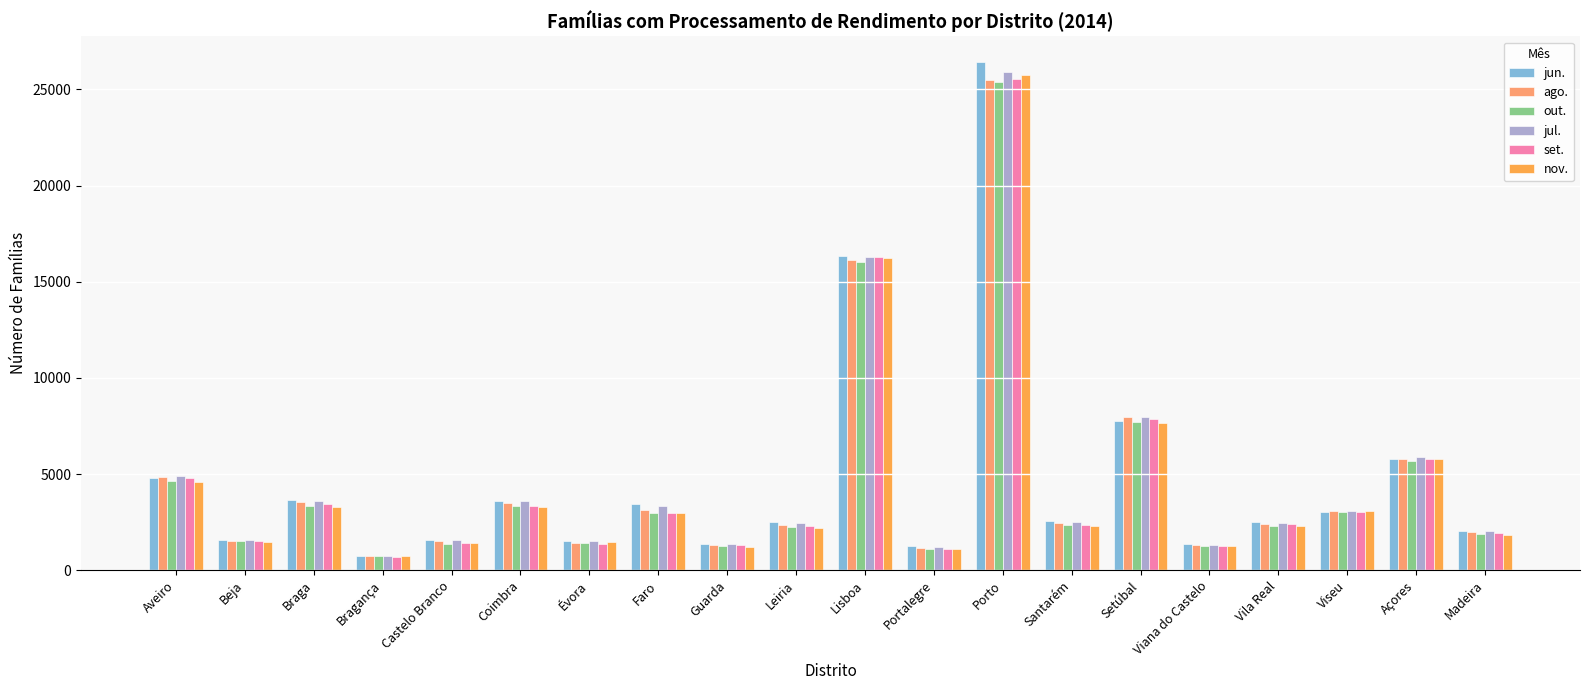

True or false: nov. has a value of 2288 at Santarém.

True